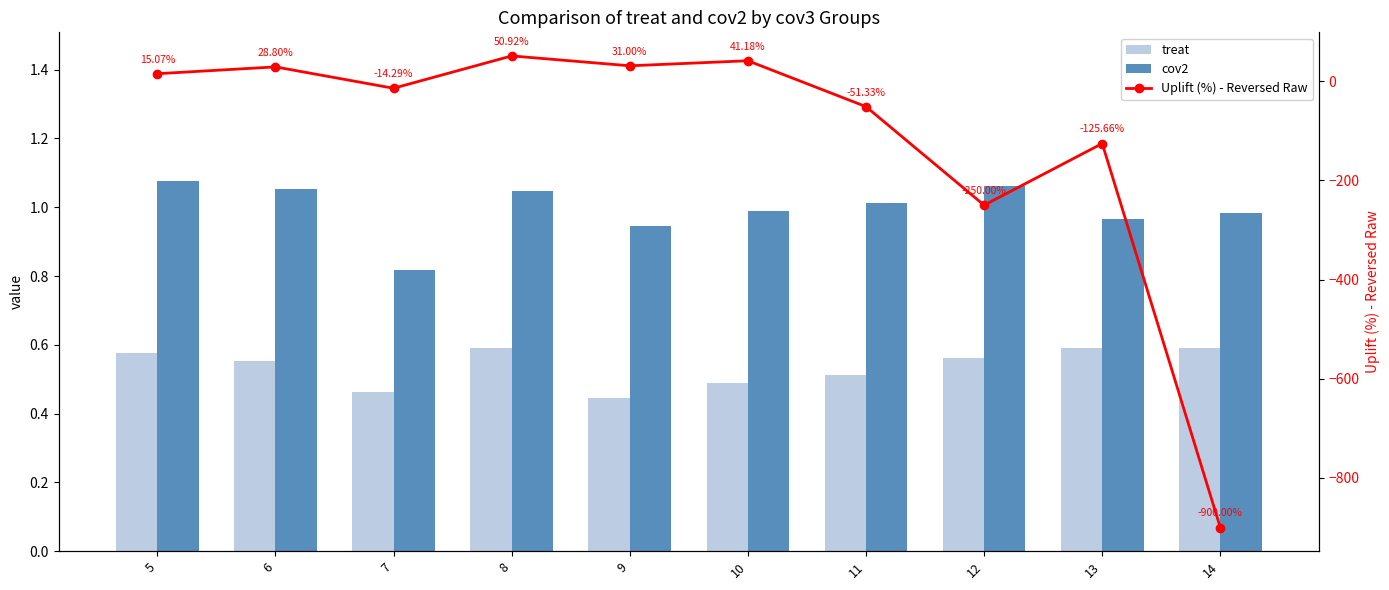

Between 7 and 8, which series saw the biggest shift?

Uplift (%) - Reversed Raw